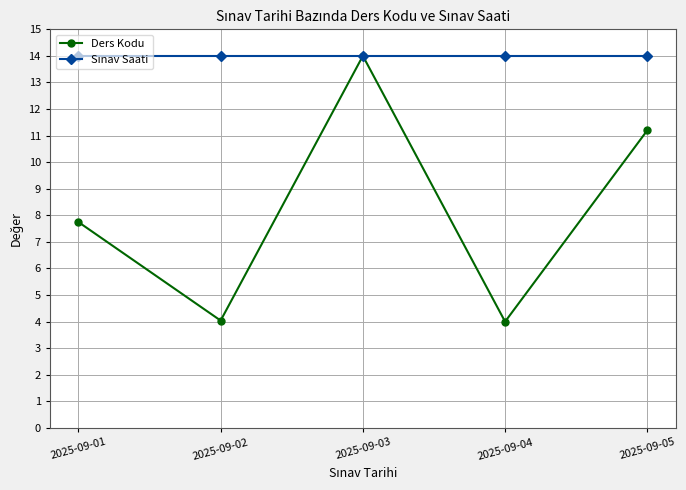

At how many categories does at least one series exceed 11?

5